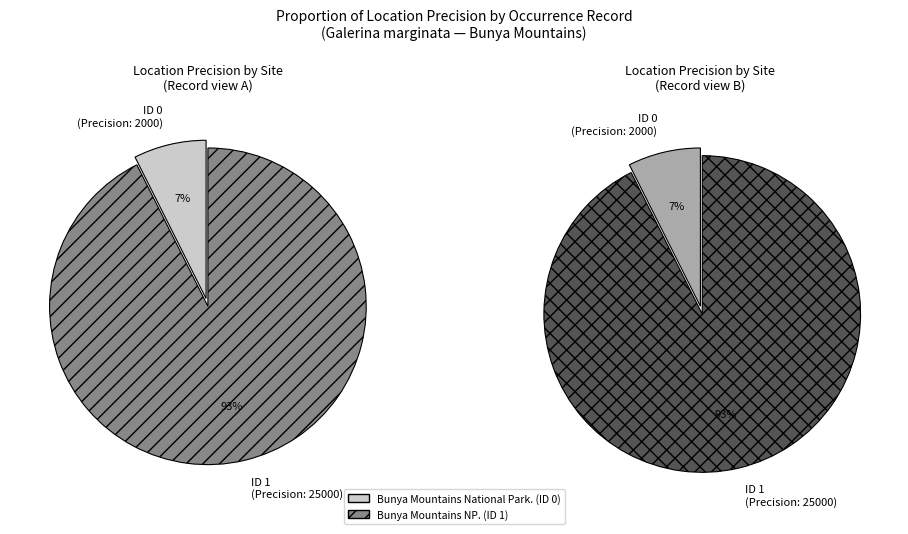

To the nearest percent, what is the average slice percentage?

50%